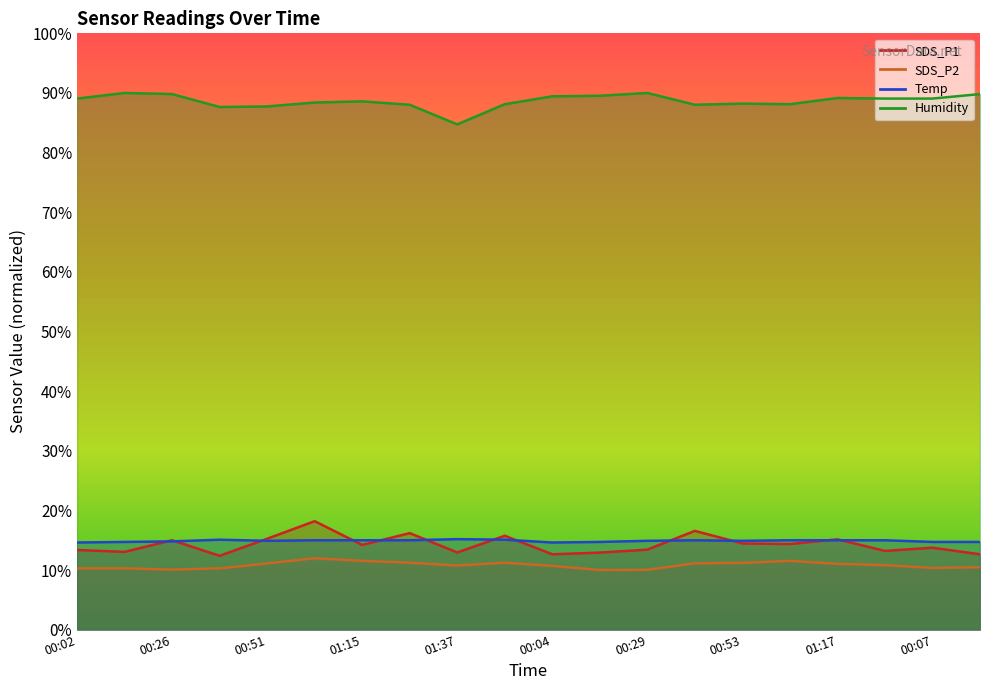

True or false: Temp and SDS_P2 intersect in this chart.

False